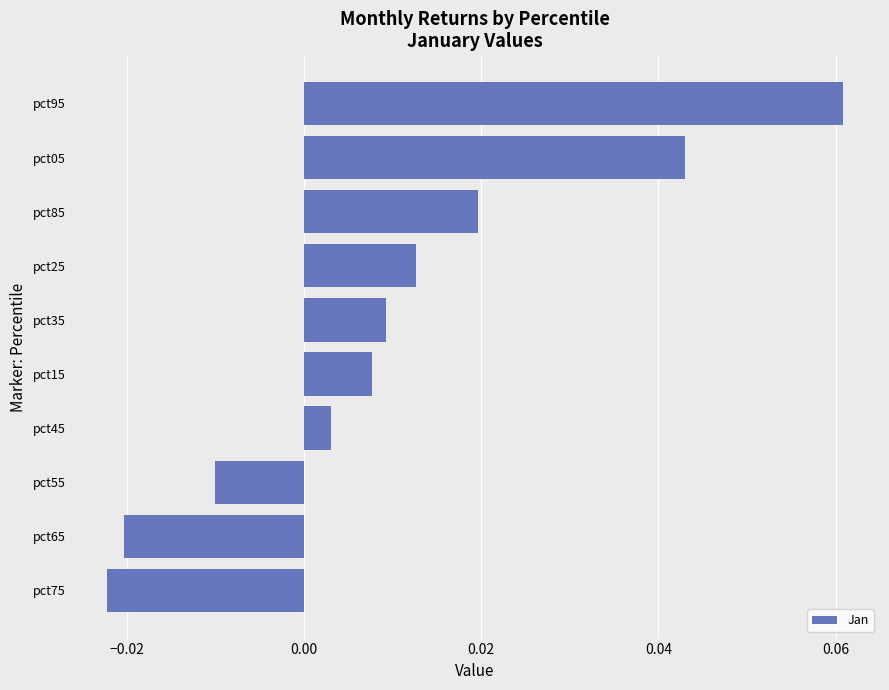

At which label is the value closest to 0?

pct45